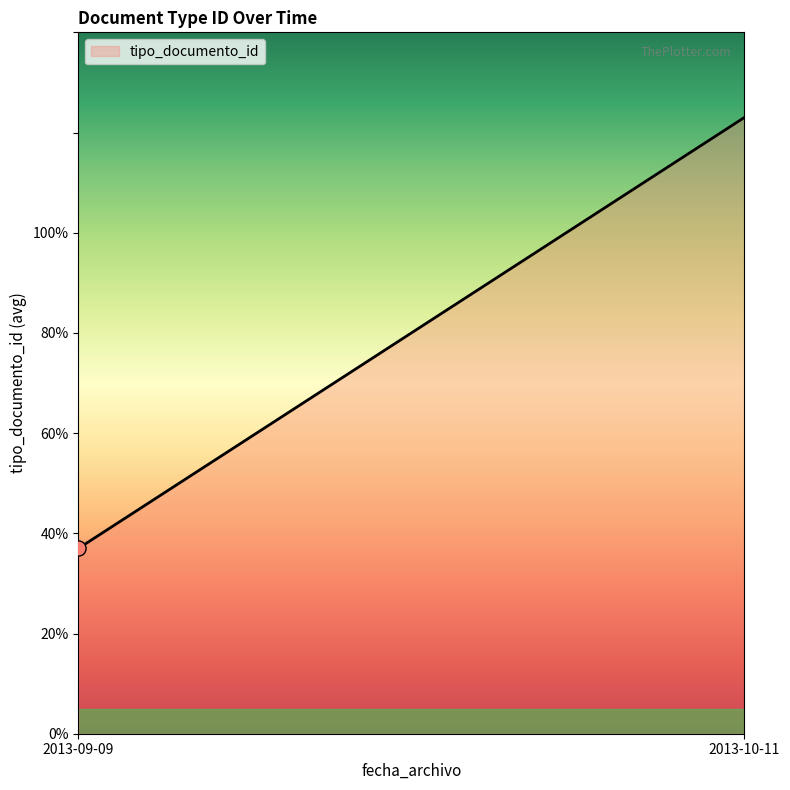

What is the greatest value displayed?

123.0